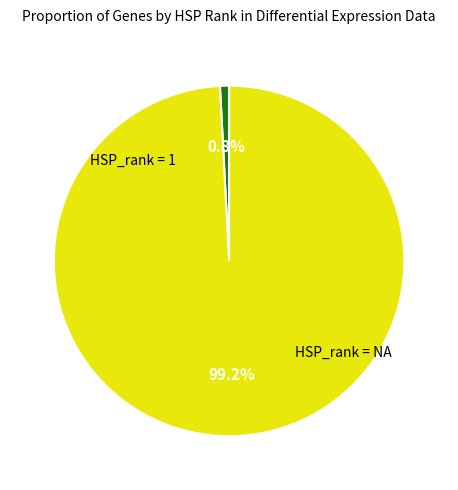

Does any single category account for the majority?

Yes